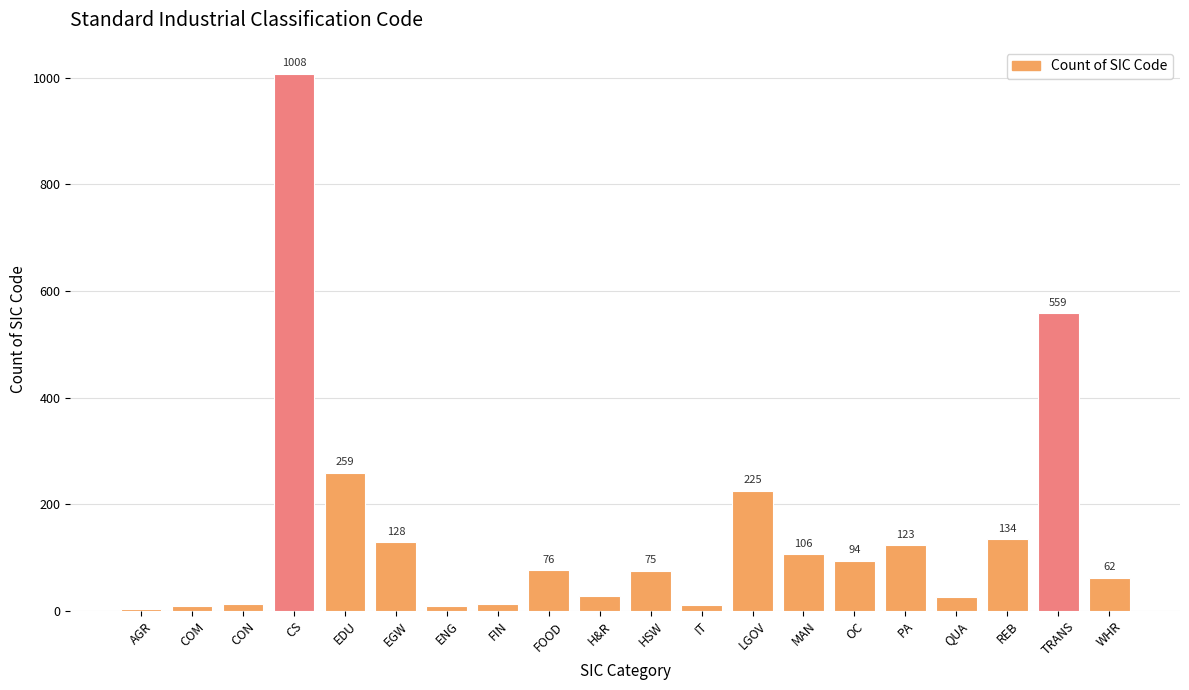

Rank the categories by value from highest to lowest.

CS, TRANS, EDU, LGOV, REB, EGW, PA, MAN, OC, FOOD, HSW, WHR, H&R, QUA, FIN, CON, IT, ENG, COM, AGR